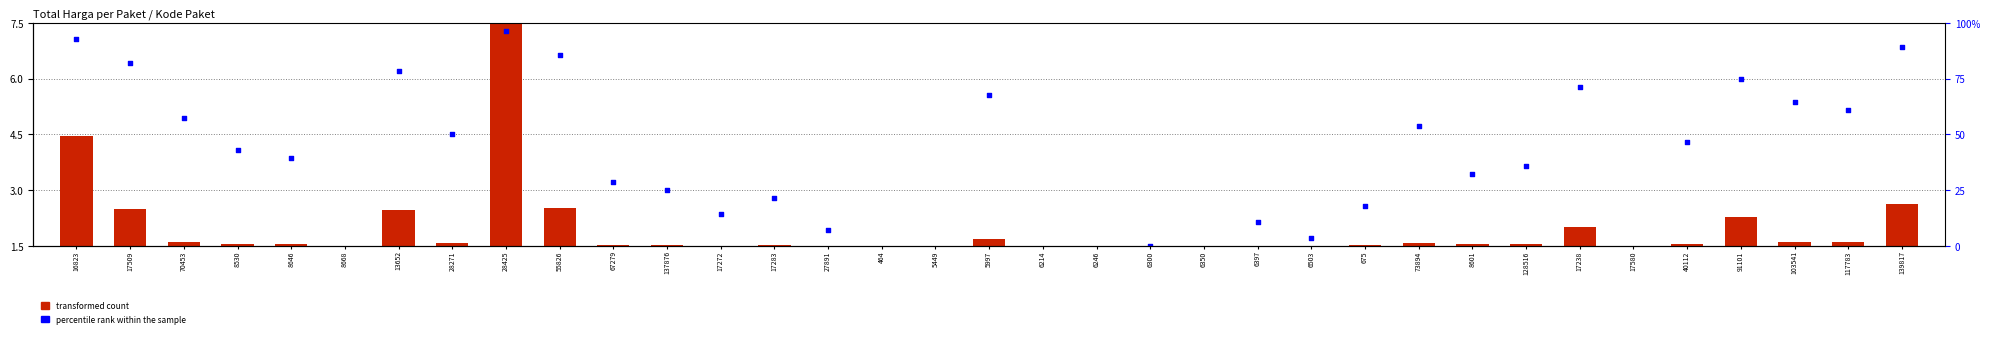

What is the ratio of the value at 6246 to the value at 139817?

0.1